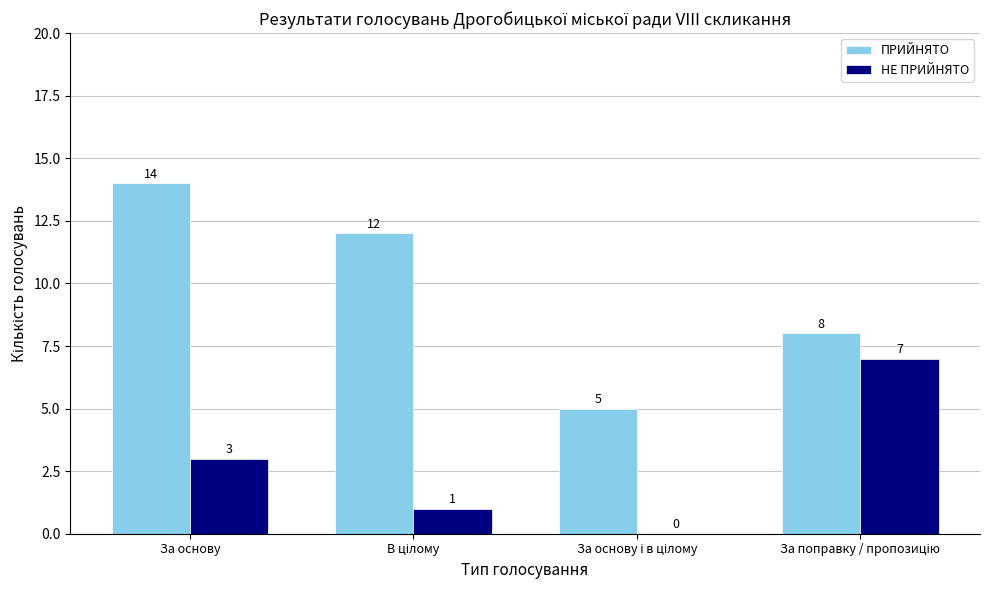

How many ПРИЙНЯТО values are between 8 and 14?

3